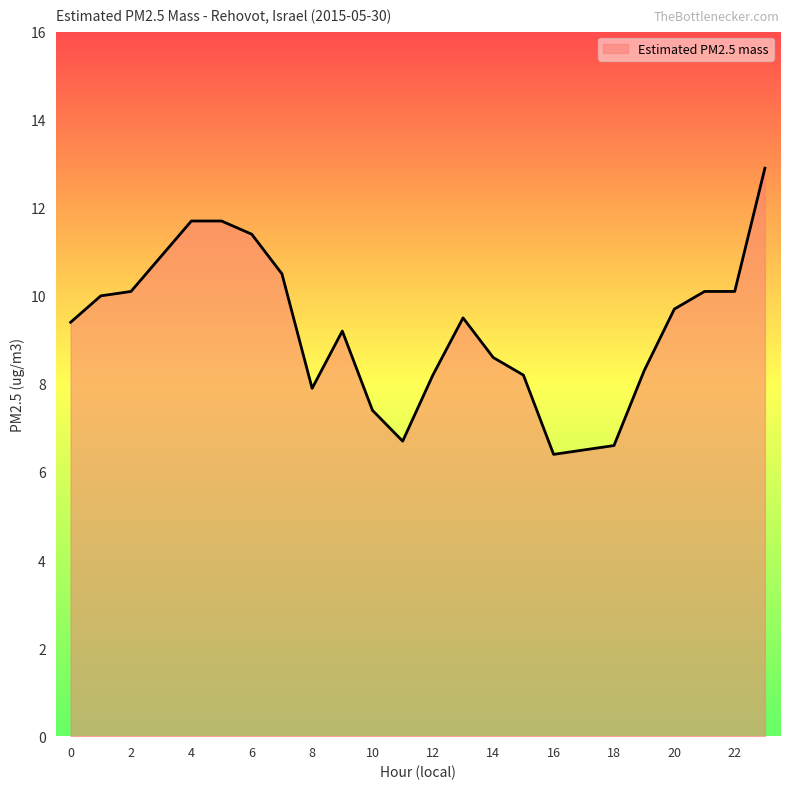

What is the maximum value shown in the chart?

12.9